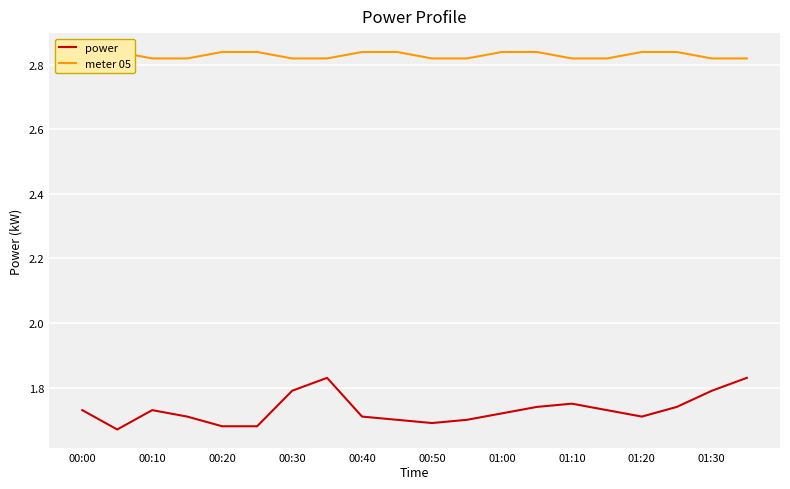

True or false: power has a value of 3.0 at 01:00.

False